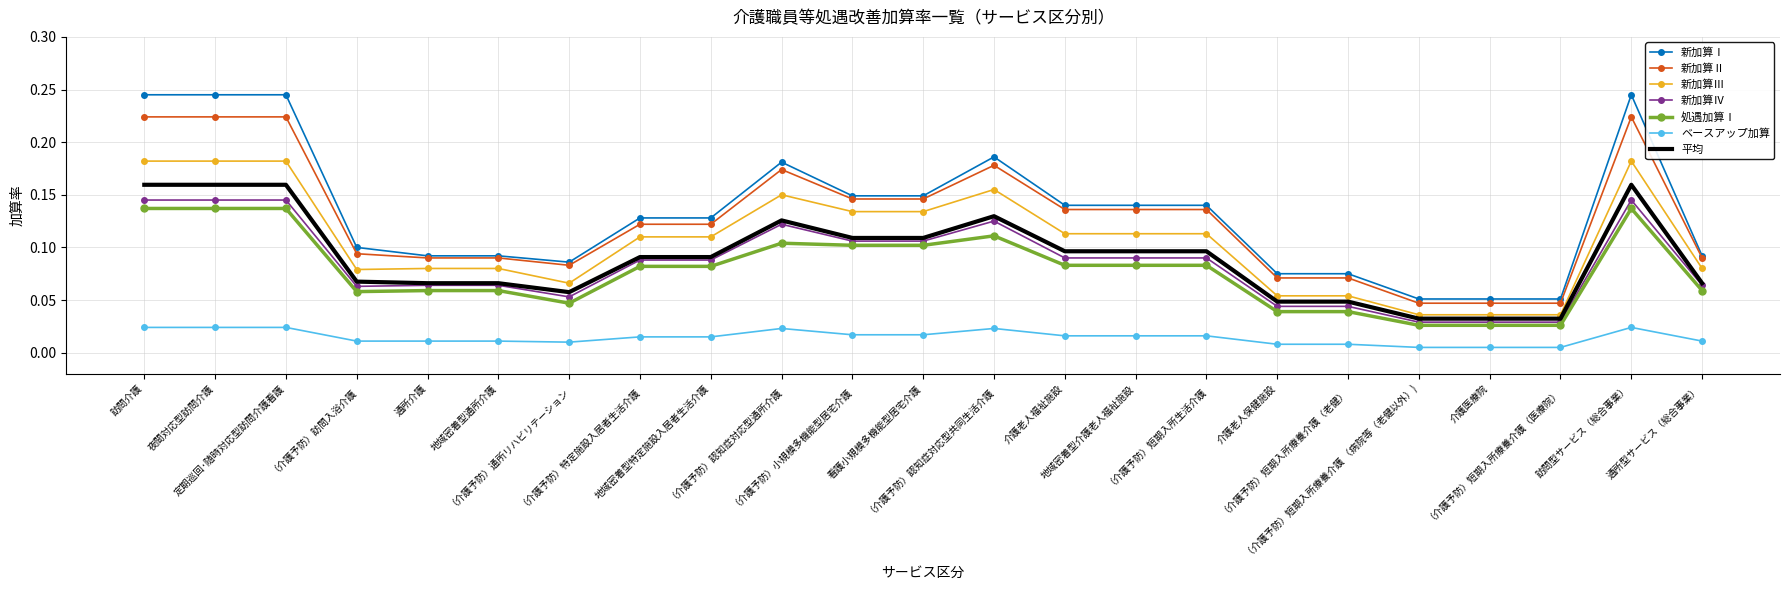

True or false: 新加算Ⅳ and 新加算Ⅱ intersect in this chart.

False